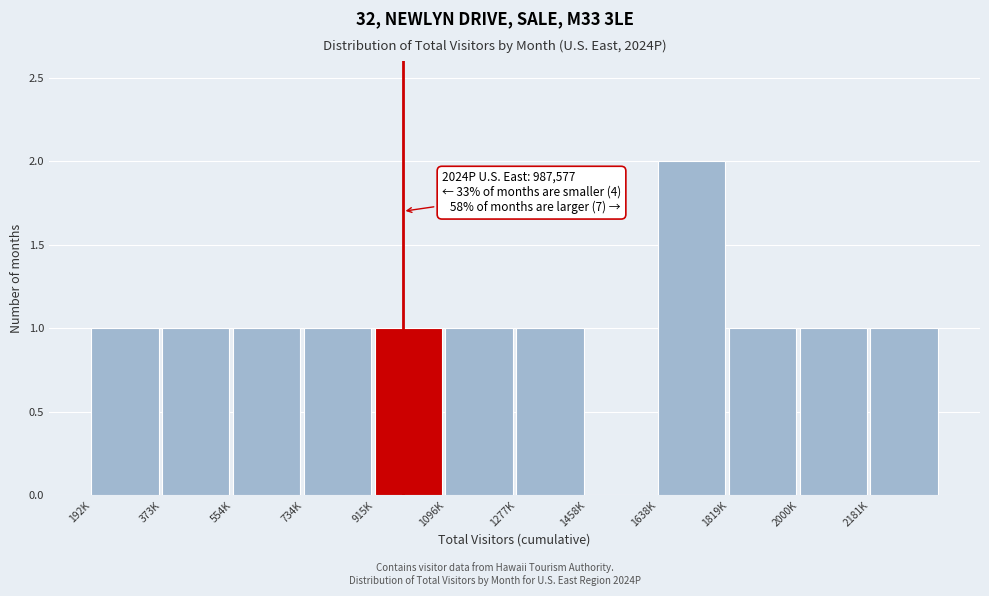

Reading left to right, transcribe all the data shown in this chart.

192K=1	373K=1	554K=1	734K=1	915K=1	1096K=1	1277K=1	1458K=0	1638K=2	1819K=1	2000K=1	2181K=1